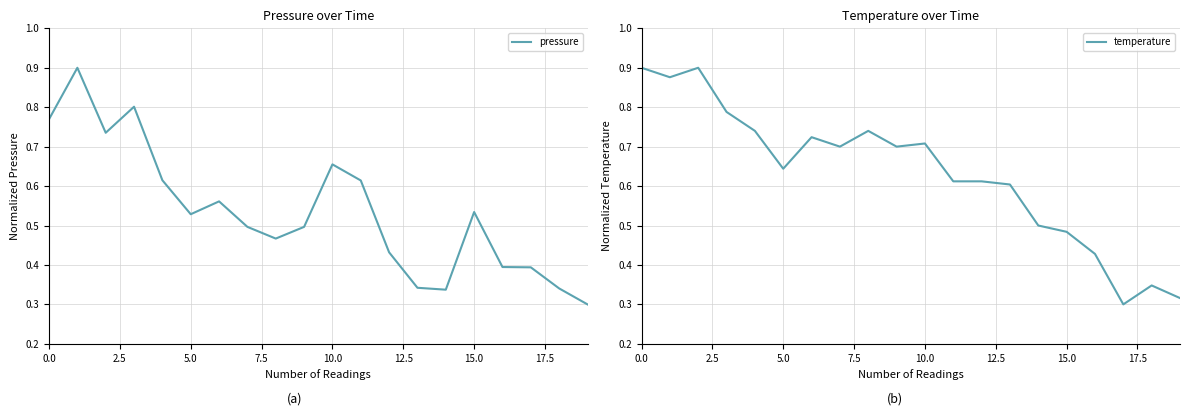

What is the difference between the second highest and minimum values in the pressure series?

0.5